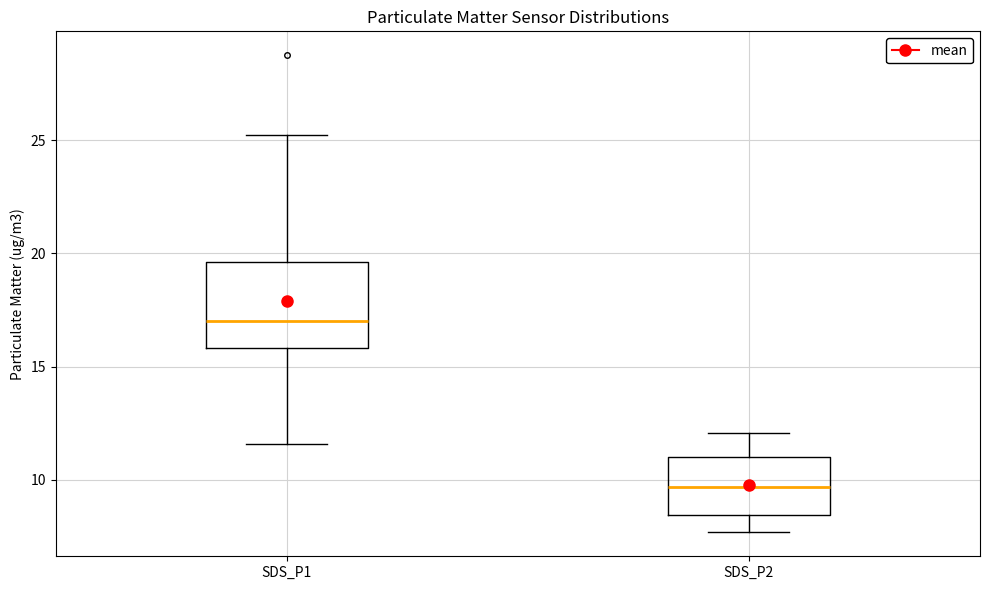

Reading left to right, transcribe this box plot: for each box, give where its median line is, the range the box spans, and where its two whiskers end, as read against the y-axis. The values are not printed on the chart, so give them approximately, as read against the axis.

SDS_P1: median 17.0, box 16.0 to 19.5, whiskers 11.5 to 25.0
SDS_P2: median 9.5, box 8.5 to 11.0, whiskers 7.5 to 12.0